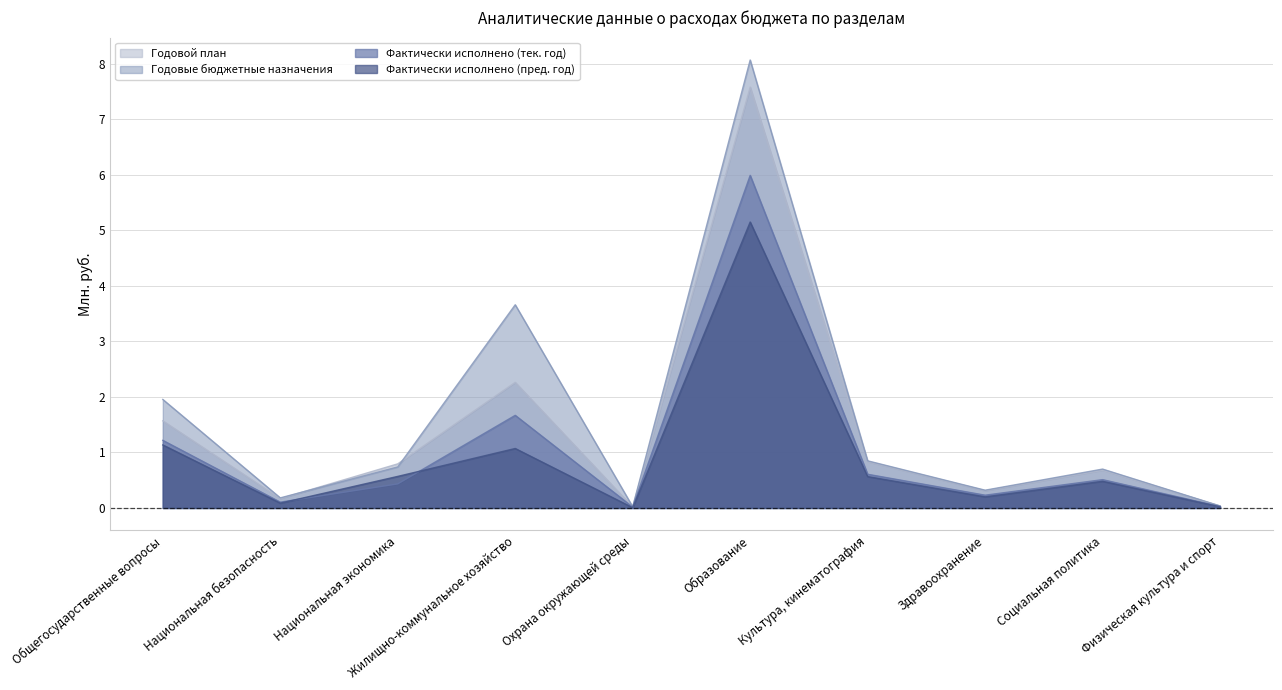

What value does the Годовые бюджетные назначения series have at Жилищно-коммунальное хозяйство?

3.7